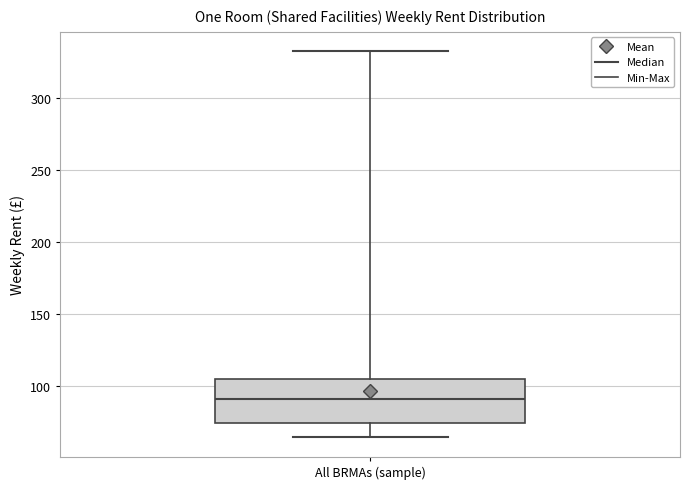

Read this box plot against the y-axis: the position of the median line, the range covered by the box, and the ends of both whiskers. The values are not printed on the chart, so give them approximately, as read against the axis.

median 90, box 75 to 105, whiskers 65 to 335